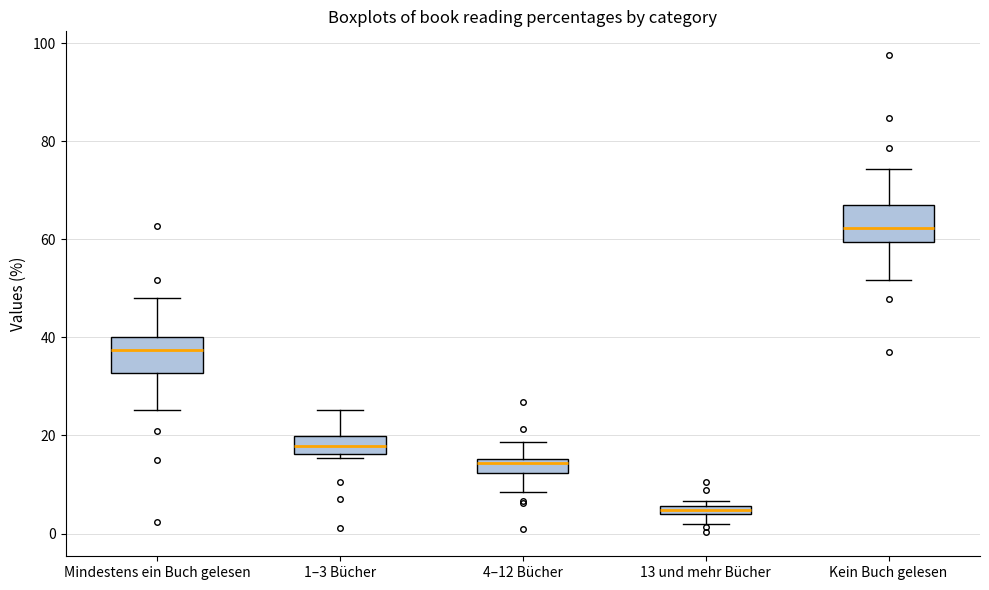

Which box's median line is the highest?

Kein Buch gelesen